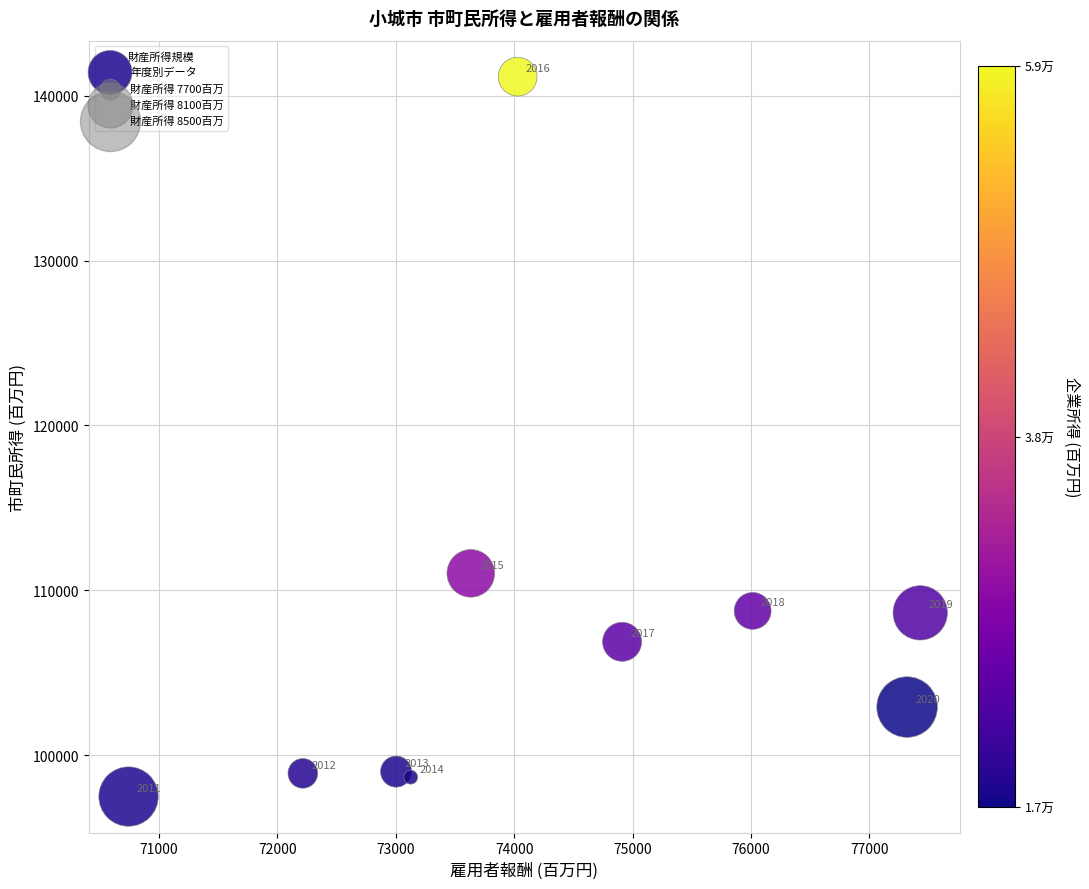

What is the average X value?

74242.4